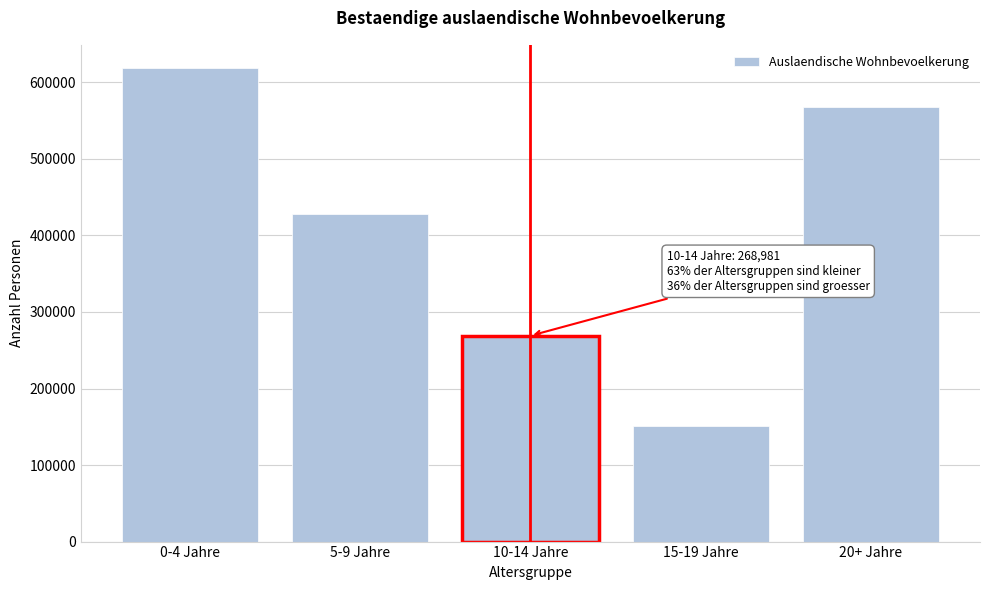

Reading left to right, transcribe all the data shown in this chart.

618112	428502	268981	150893	567686